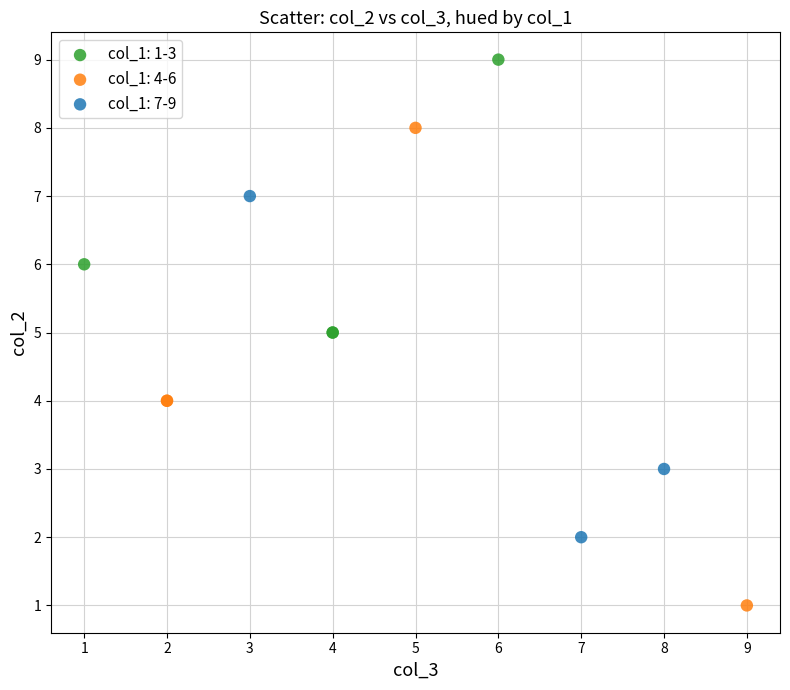

Which series has the largest Y range (max minus min)?

col_1: 4-6